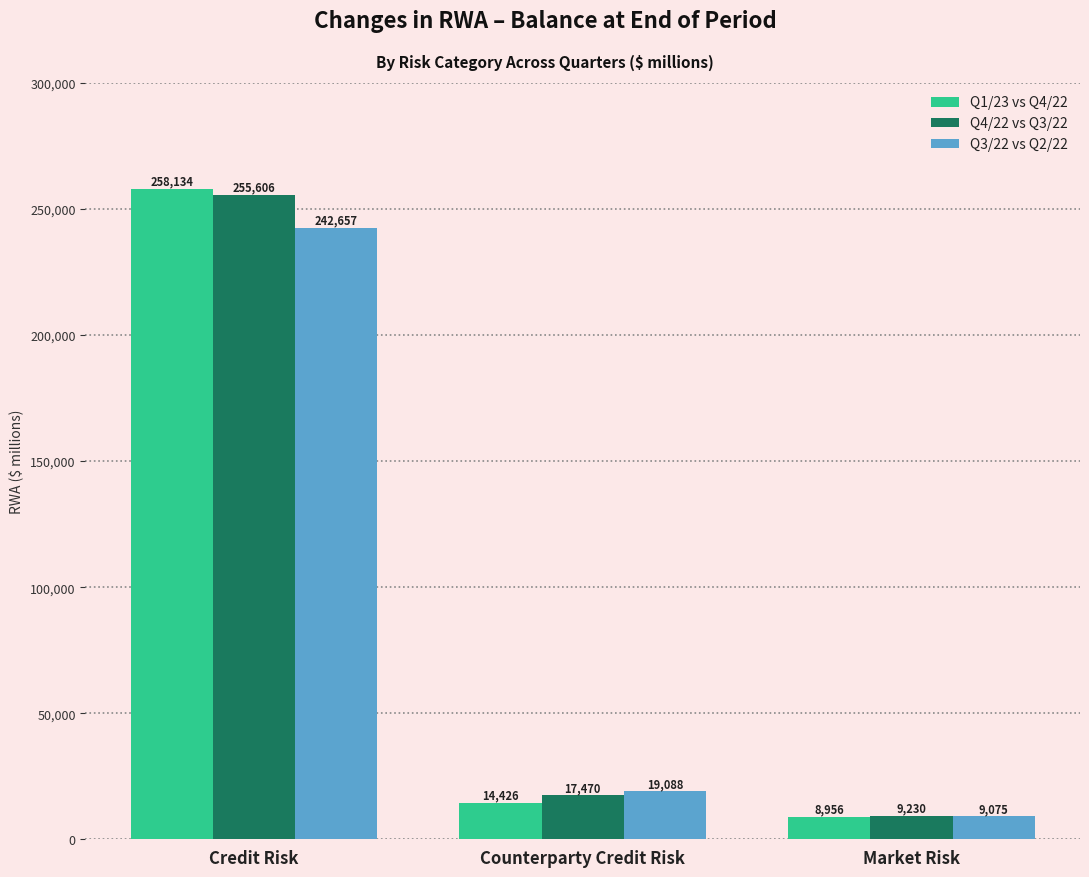

Is it true that Q4/22 vs Q3/22 equals 255606 at Credit Risk?

True